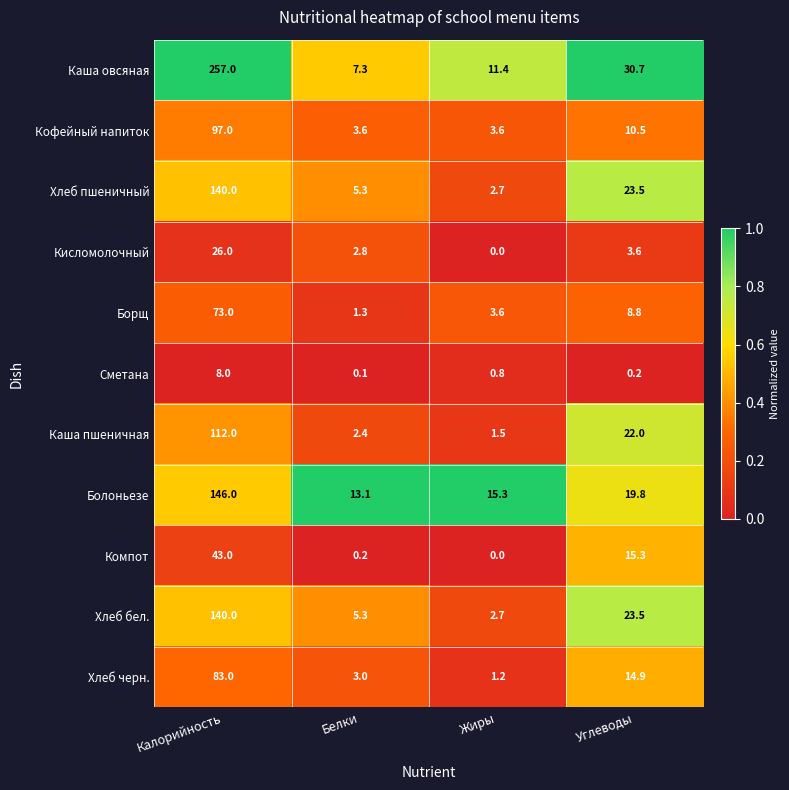

At which category does the chart reach its minimum across all series?

Жиры